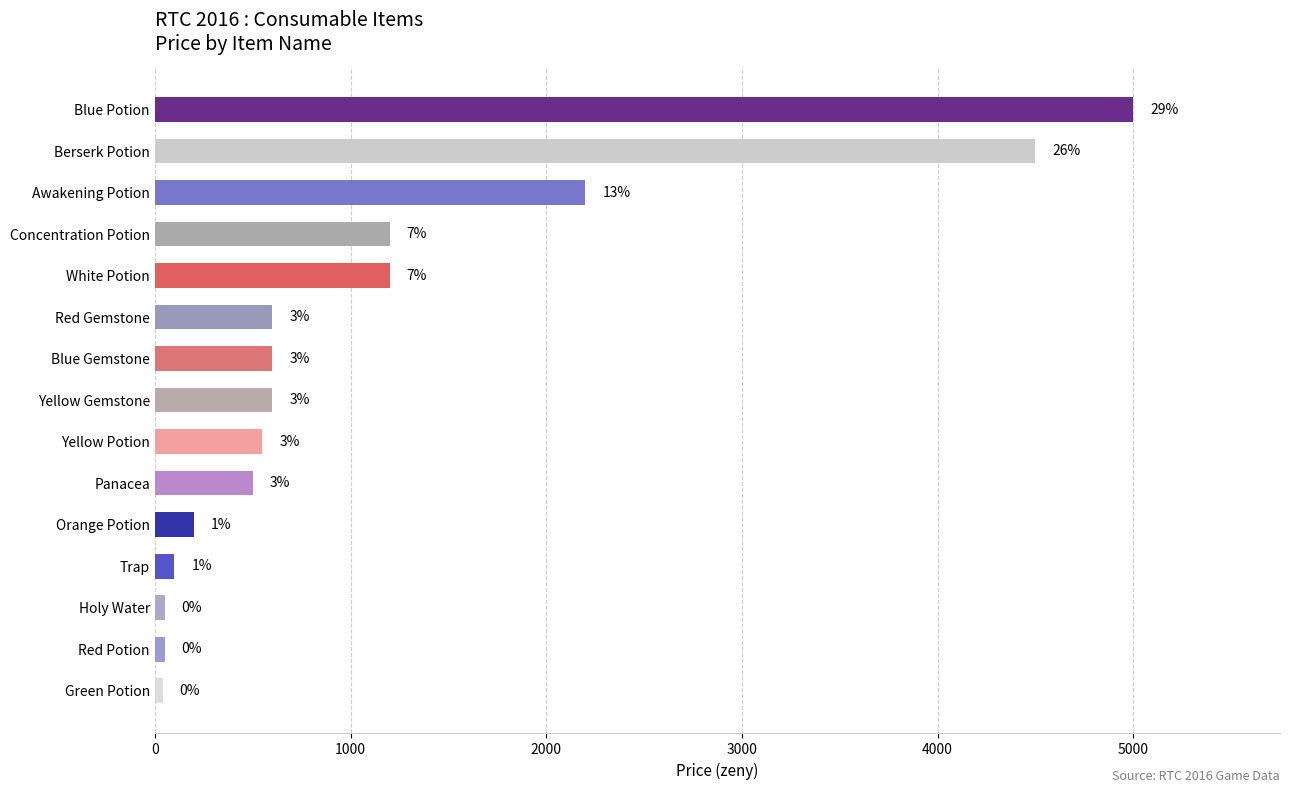

Are the bars horizontal?

Yes